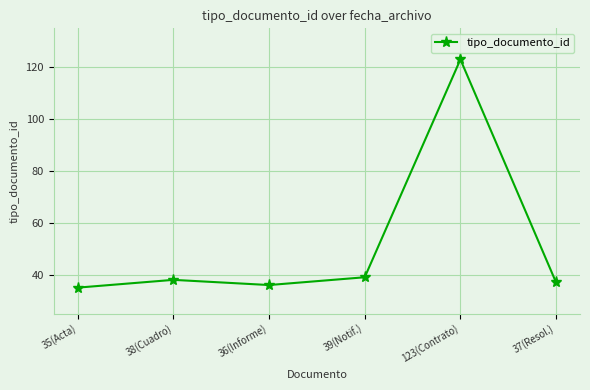

At which category does the data reach its first local peak?

38(Cuadro)